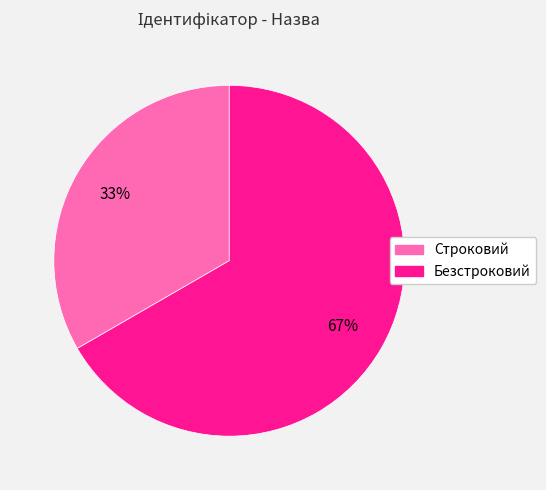

Do Безстроковий and Строковий together represent more than half of the pie?

Yes